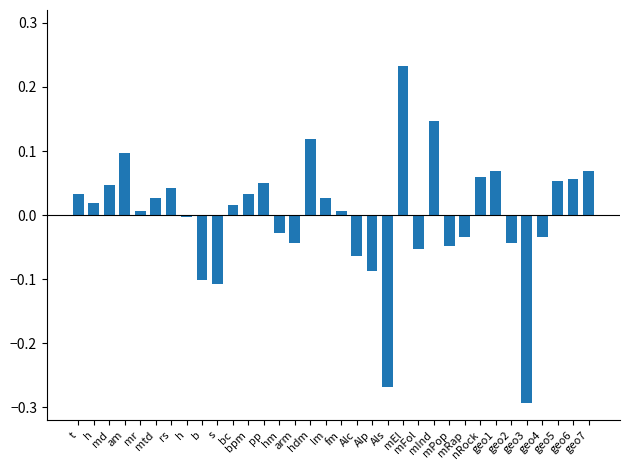

How many bars are there in total?

34